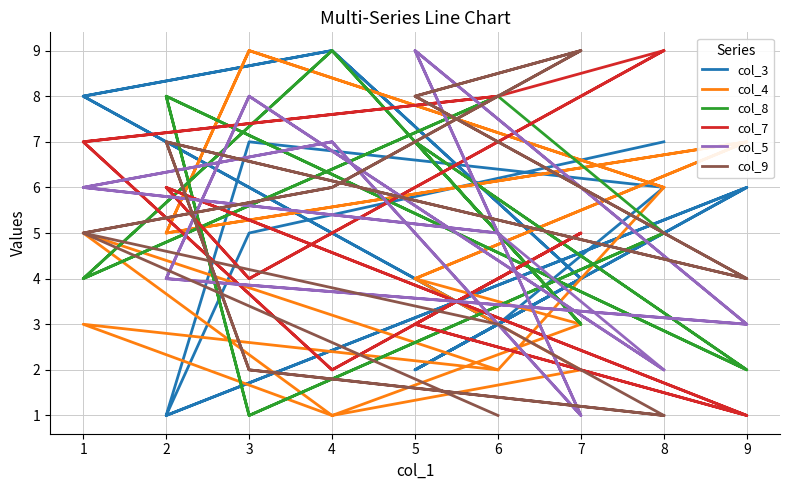

How many values in the col_5 series are below 5?

8